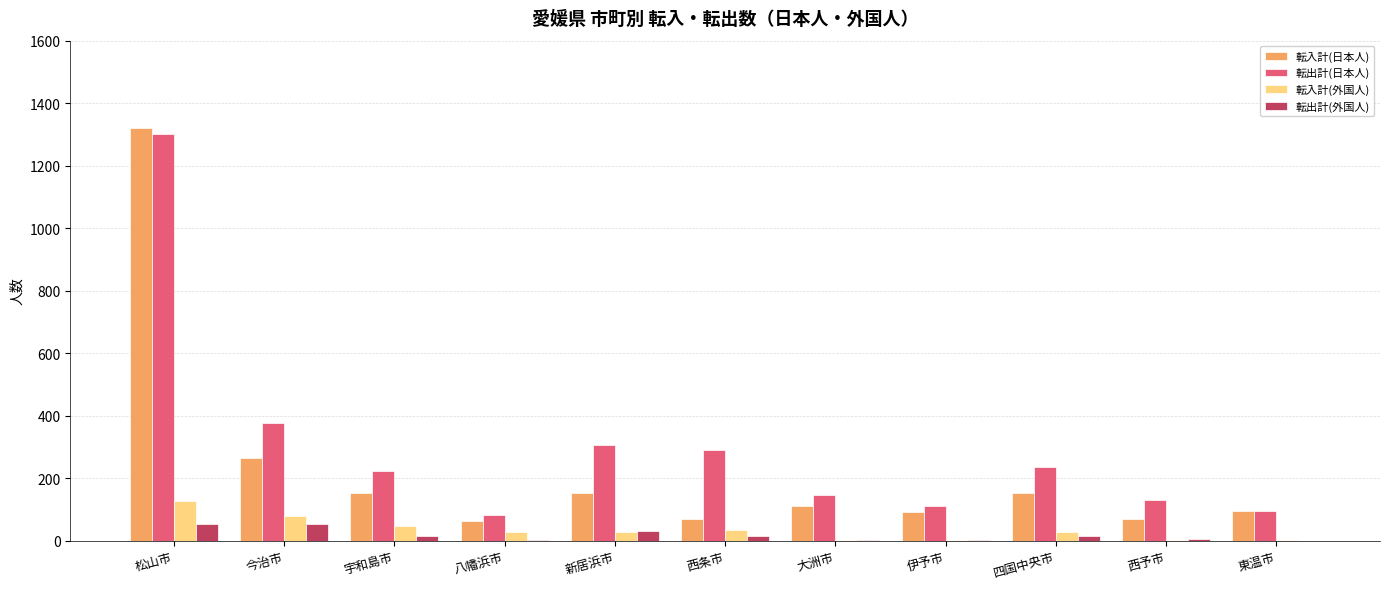

What is the sum of all 転入計(外国人) values?

378